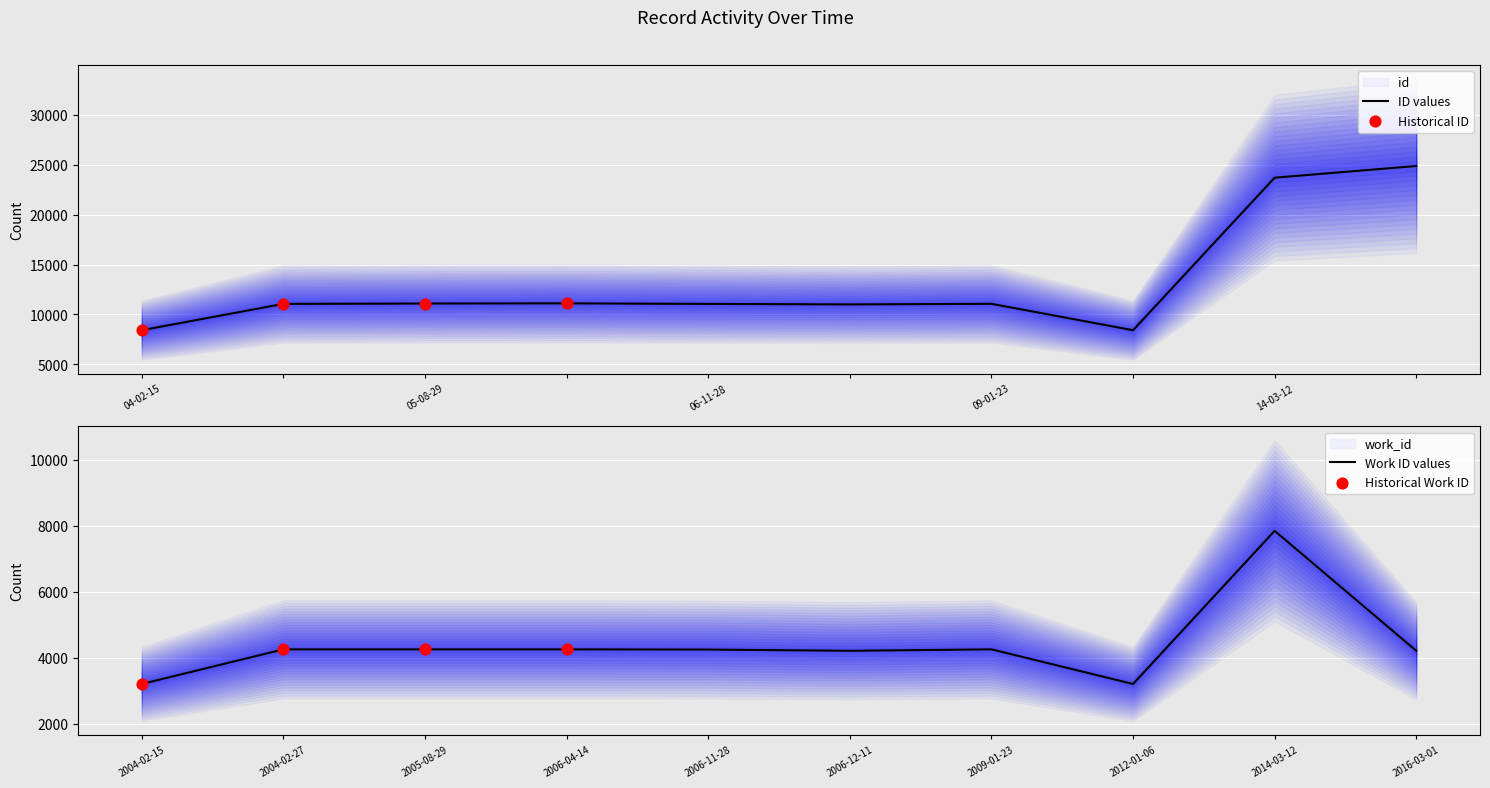

The value of ID values at 09-01-23 is 11068. True or false?

True